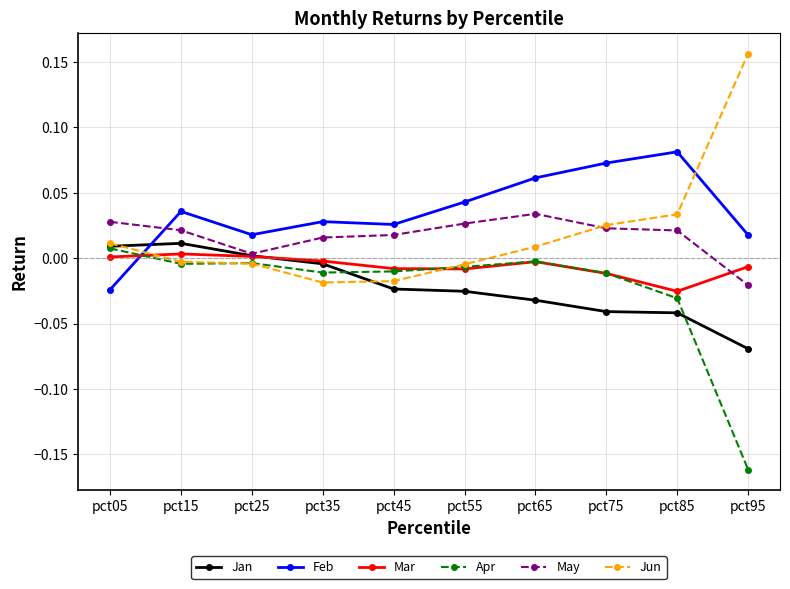

Which category has the lowest value across all series?

pct95